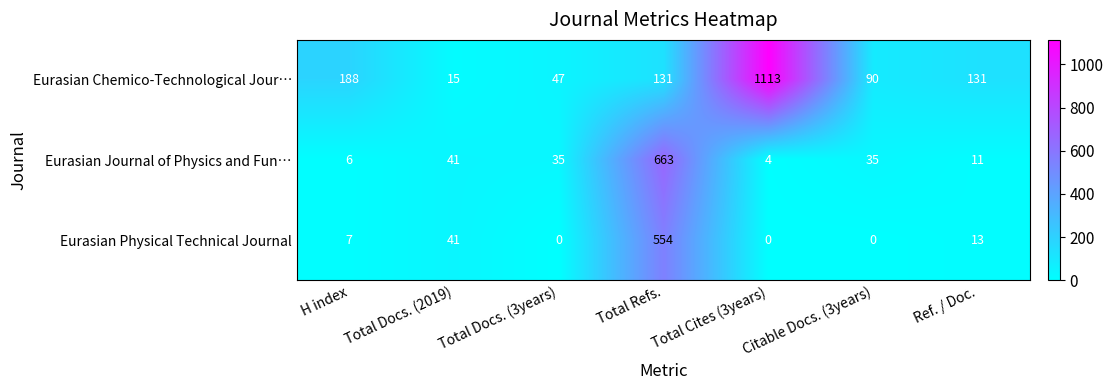

What is the sum of the Eurasian Journal of Physics and Fun… values at Citable Docs. (3years) and Total Refs.?

698